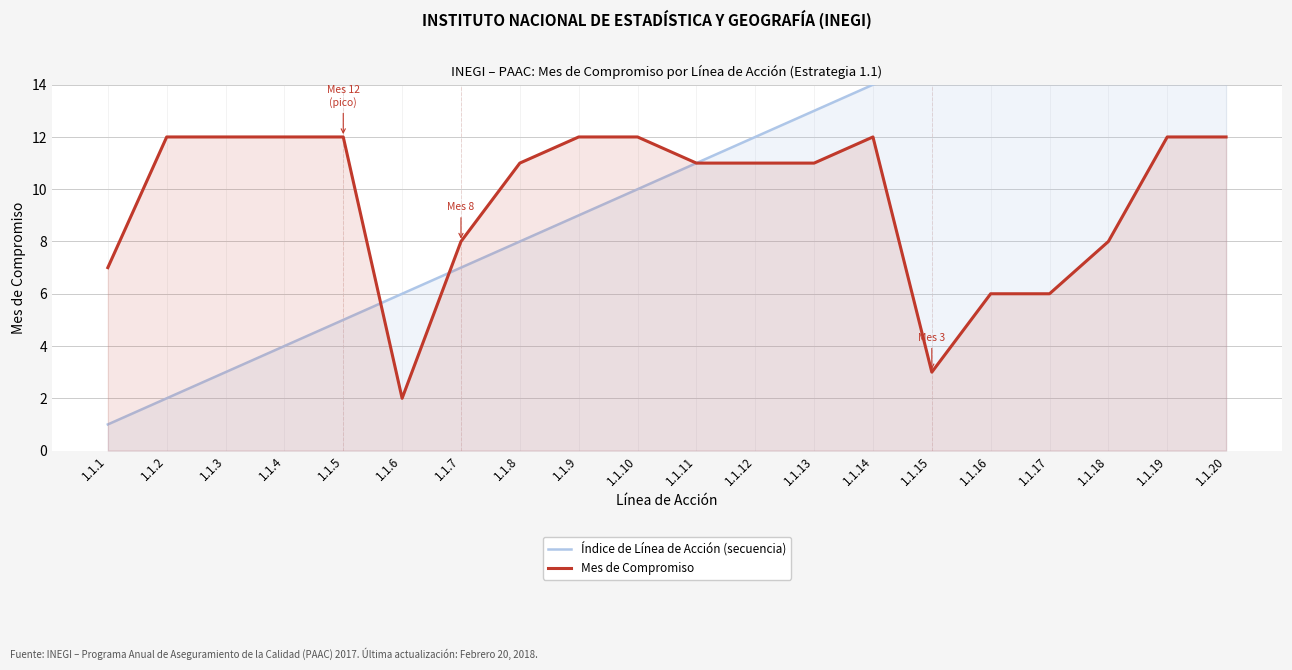

Is the value of Índice de Línea de Acción (secuencia) at 1.1.11 greater than the value of Mes de Compromiso at 1.1.12?

No